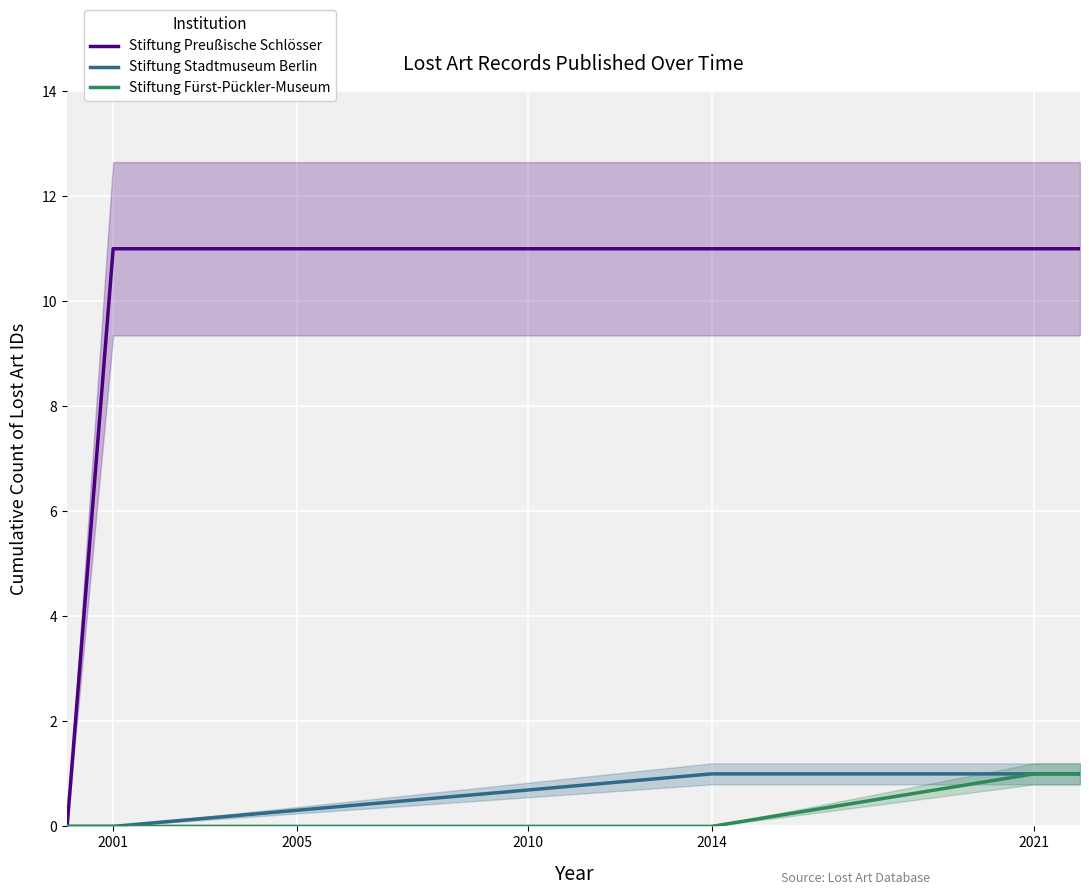

Is it true that Stiftung Preußische Schlösser equals 11 at 2014?

True